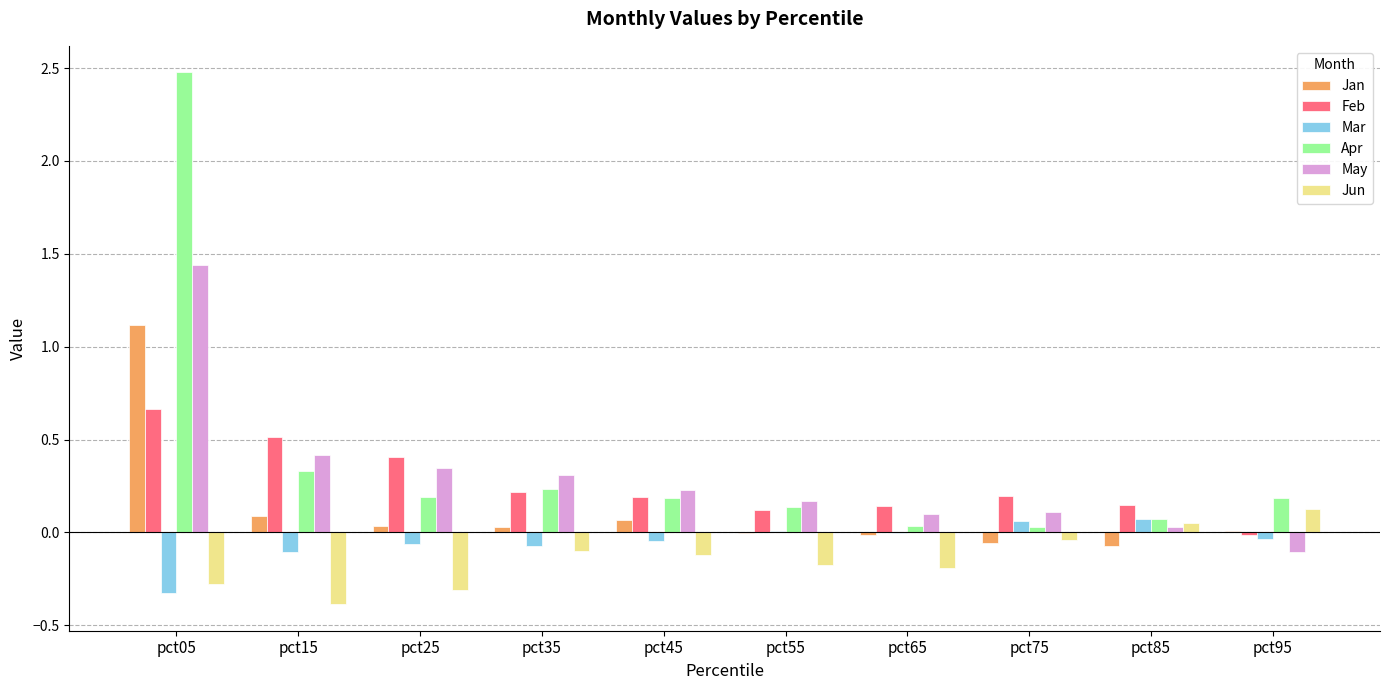

Where is Apr nearest to the value 1?

pct15